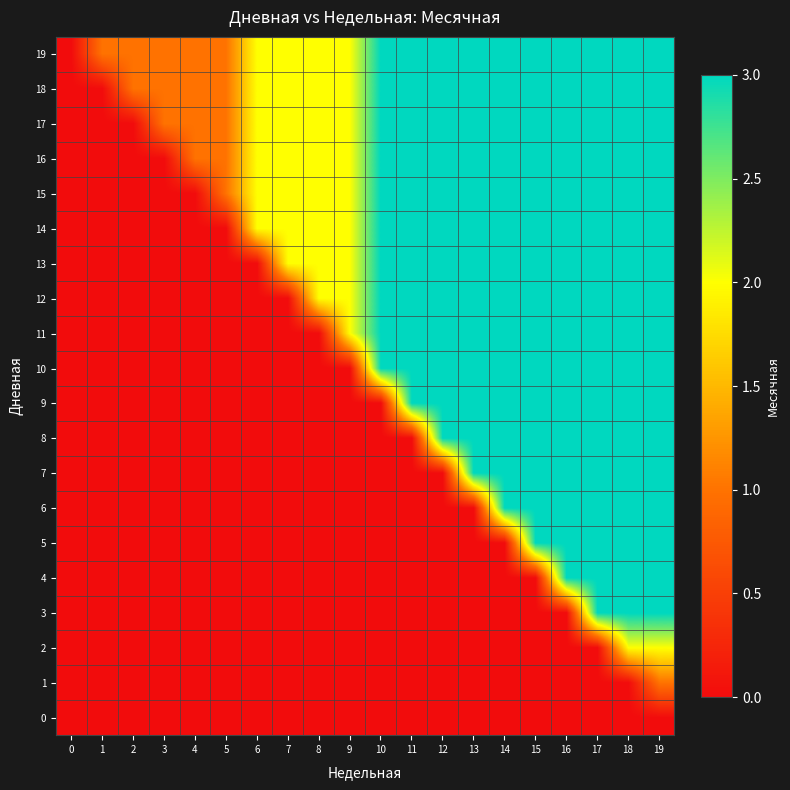

Reading left to right, what are all the values shown in this chart?

0: 0=0	1=0	2=0	3=0	4=0	5=0	6=0	7=0	8=0	9=0	10=0	11=0	12=0	13=0	14=0	15=0	16=0	17=0	18=0	19=0
1: 0=0	1=0	2=0	3=0	4=0	5=0	6=0	7=0	8=0	9=0	10=0	11=0	12=0	13=0	14=0	15=0	16=0	17=0	18=0	19=1
2: 0=0	1=0	2=0	3=0	4=0	5=0	6=0	7=0	8=0	9=0	10=0	11=0	12=0	13=0	14=0	15=0	16=0	17=0	18=2	19=2
3: 0=0	1=0	2=0	3=0	4=0	5=0	6=0	7=0	8=0	9=0	10=0	11=0	12=0	13=0	14=0	15=0	16=0	17=3	18=3	19=3
4: 0=0	1=0	2=0	3=0	4=0	5=0	6=0	7=0	8=0	9=0	10=0	11=0	12=0	13=0	14=0	15=0	16=3	17=3	18=3	19=3
5: 0=0	1=0	2=0	3=0	4=0	5=0	6=0	7=0	8=0	9=0	10=0	11=0	12=0	13=0	14=0	15=3	16=3	17=3	18=3	19=3
6: 0=0	1=0	2=0	3=0	4=0	5=0	6=0	7=0	8=0	9=0	10=0	11=0	12=0	13=0	14=3	15=3	16=3	17=3	18=3	19=3
7: 0=0	1=0	2=0	3=0	4=0	5=0	6=0	7=0	8=0	9=0	10=0	11=0	12=0	13=3	14=3	15=3	16=3	17=3	18=3	19=3
8: 0=0	1=0	2=0	3=0	4=0	5=0	6=0	7=0	8=0	9=0	10=0	11=0	12=3	13=3	14=3	15=3	16=3	17=3	18=3	19=3
9: 0=0	1=0	2=0	3=0	4=0	5=0	6=0	7=0	8=0	9=0	10=0	11=3	12=3	13=3	14=3	15=3	16=3	17=3	18=3	19=3
10: 0=0	1=0	2=0	3=0	4=0	5=0	6=0	7=0	8=0	9=0	10=3	11=3	12=3	13=3	14=3	15=3	16=3	17=3	18=3	19=3
11: 0=0	1=0	2=0	3=0	4=0	5=0	6=0	7=0	8=0	9=2	10=3	11=3	12=3	13=3	14=3	15=3	16=3	17=3	18=3	19=3
12: 0=0	1=0	2=0	3=0	4=0	5=0	6=0	7=0	8=2	9=2	10=3	11=3	12=3	13=3	14=3	15=3	16=3	17=3	18=3	19=3
13: 0=0	1=0	2=0	3=0	4=0	5=0	6=0	7=2	8=2	9=2	10=3	11=3	12=3	13=3	14=3	15=3	16=3	17=3	18=3	19=3
14: 0=0	1=0	2=0	3=0	4=0	5=0	6=2	7=2	8=2	9=2	10=3	11=3	12=3	13=3	14=3	15=3	16=3	17=3	18=3	19=3
15: 0=0	1=0	2=0	3=0	4=0	5=1	6=2	7=2	8=2	9=2	10=3	11=3	12=3	13=3	14=3	15=3	16=3	17=3	18=3	19=3
16: 0=0	1=0	2=0	3=0	4=1	5=1	6=2	7=2	8=2	9=2	10=3	11=3	12=3	13=3	14=3	15=3	16=3	17=3	18=3	19=3
17: 0=0	1=0	2=0	3=1	4=1	5=1	6=2	7=2	8=2	9=2	10=3	11=3	12=3	13=3	14=3	15=3	16=3	17=3	18=3	19=3
18: 0=0	1=0	2=1	3=1	4=1	5=1	6=2	7=2	8=2	9=2	10=3	11=3	12=3	13=3	14=3	15=3	16=3	17=3	18=3	19=3
19: 0=0	1=1	2=1	3=1	4=1	5=1	6=2	7=2	8=2	9=2	10=3	11=3	12=3	13=3	14=3	15=3	16=3	17=3	18=3	19=3